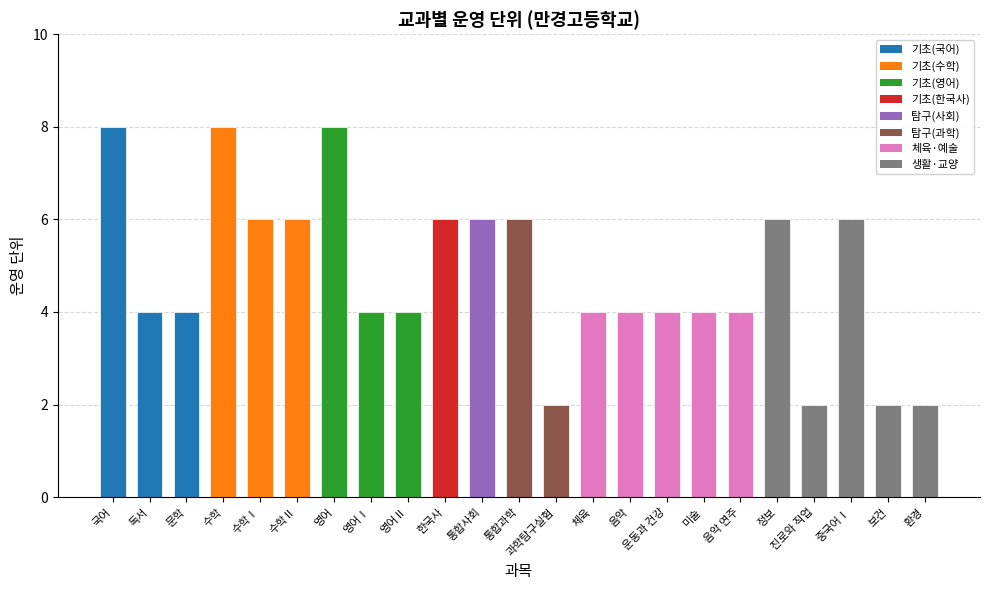

What is the sum of all values?

110